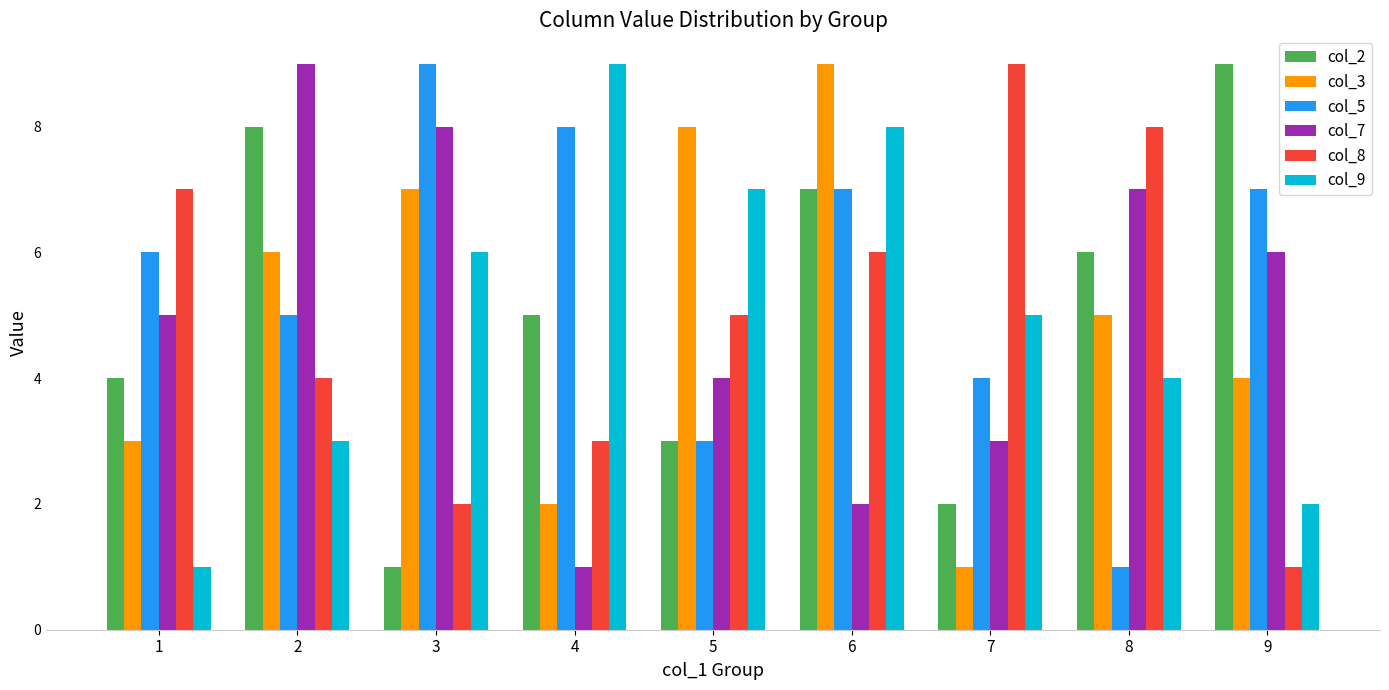

What is the difference between the col_3 values at 2 and 4?

4